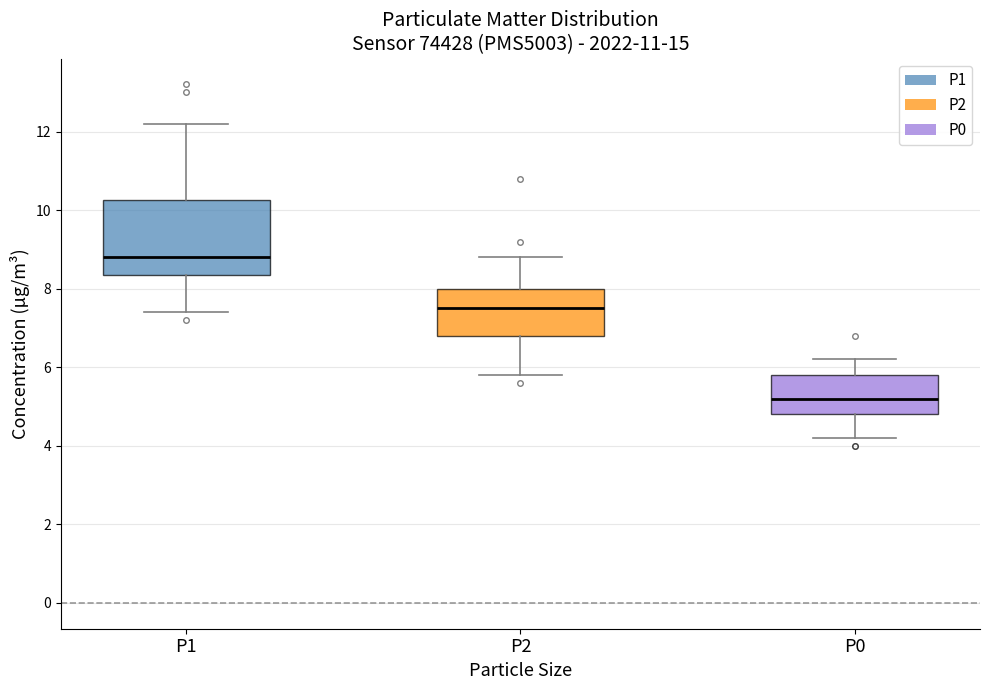

Comparing the boxes themselves (not the whiskers), which one is the tallest?

P1